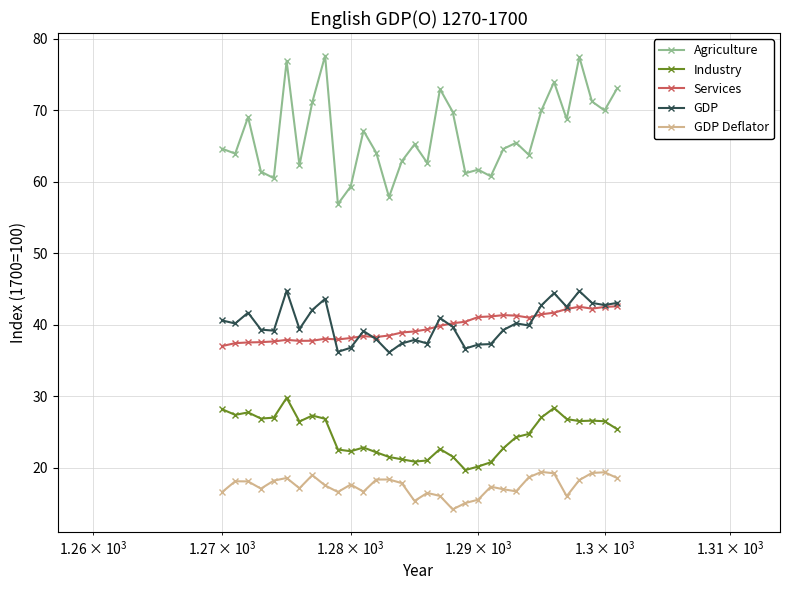

What is the value of the GDP point at the 29th from the left?

44.7